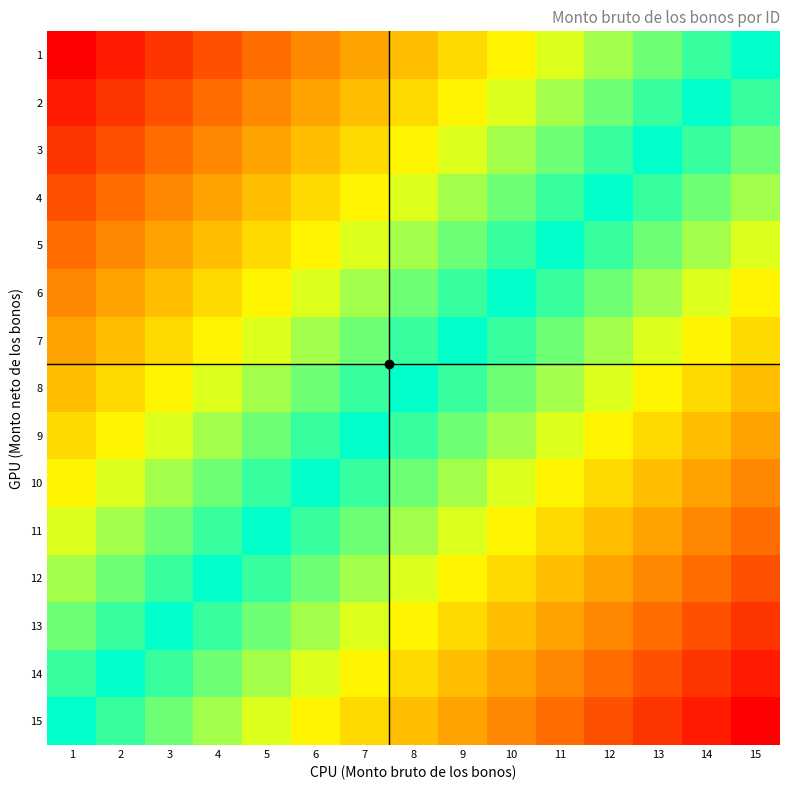

Count the number of data series in this chart.

15